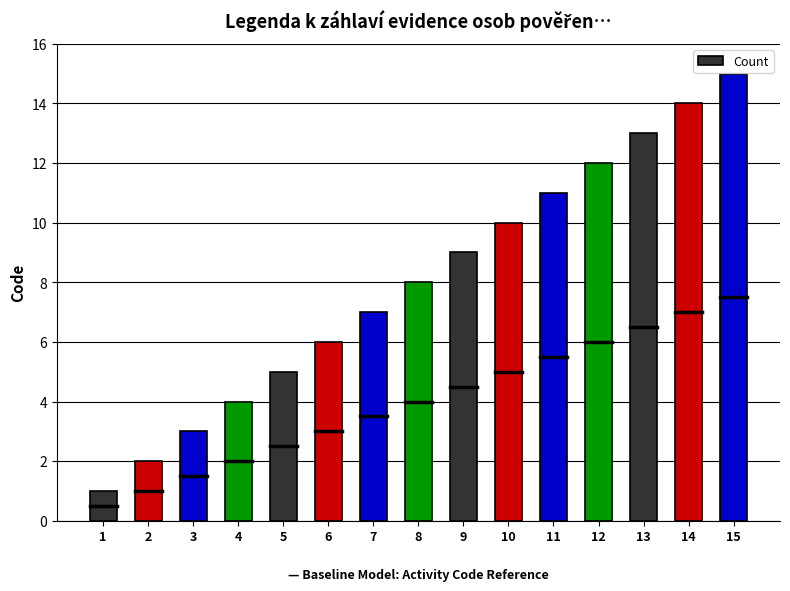

At which label is the value closest to 8?

8